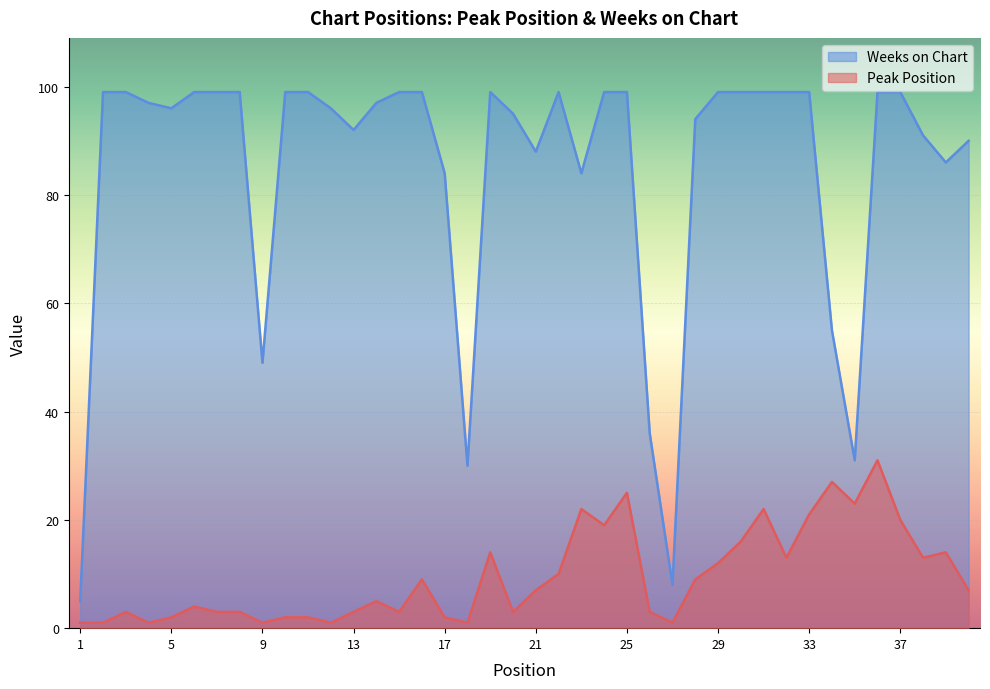

Rank the categories by Weeks on Chart value from lowest to highest.

1, 27, 18, 35, 26, 9, 34, 17, 23, 39, 21, 40, 38, 13, 28, 20, 5, 12, 4, 14, 2, 3, 6, 7, 8, 10, 11, 15, 16, 19, 22, 24, 25, 29, 30, 31, 32, 33, 36, 37